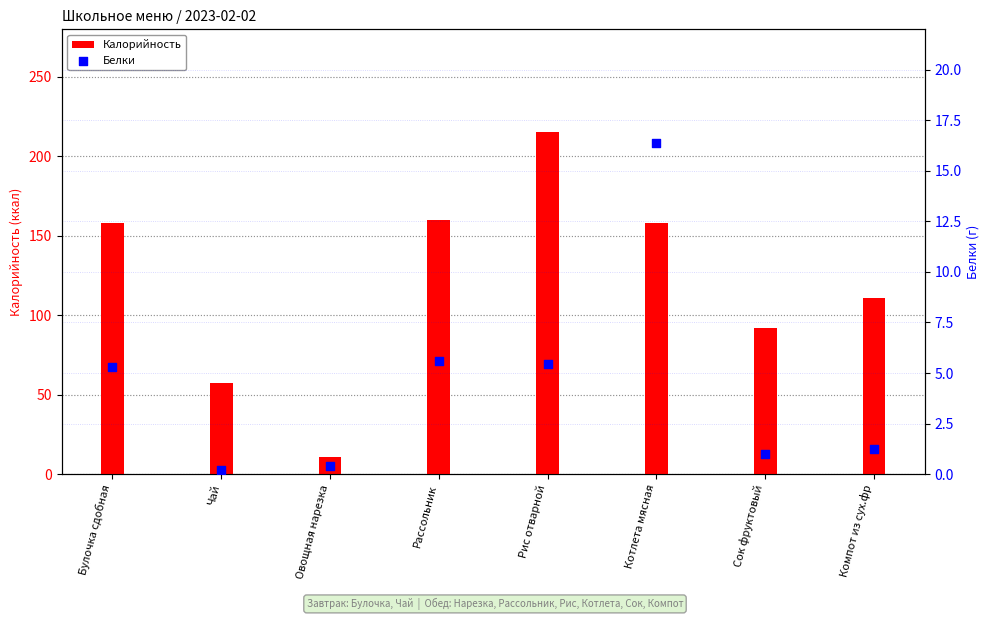

Which series reaches the maximum Y coordinate?

Калорийность